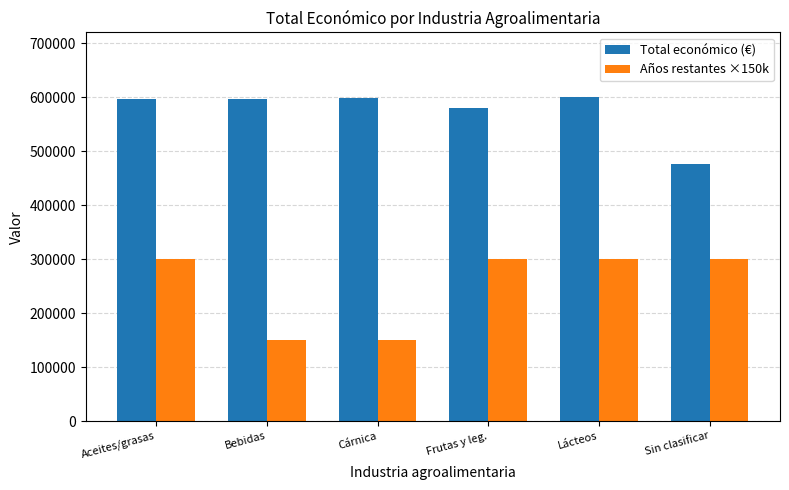

Rank the series at Lácteos from highest to lowest value.

Total económico (€), Años restantes ×150k